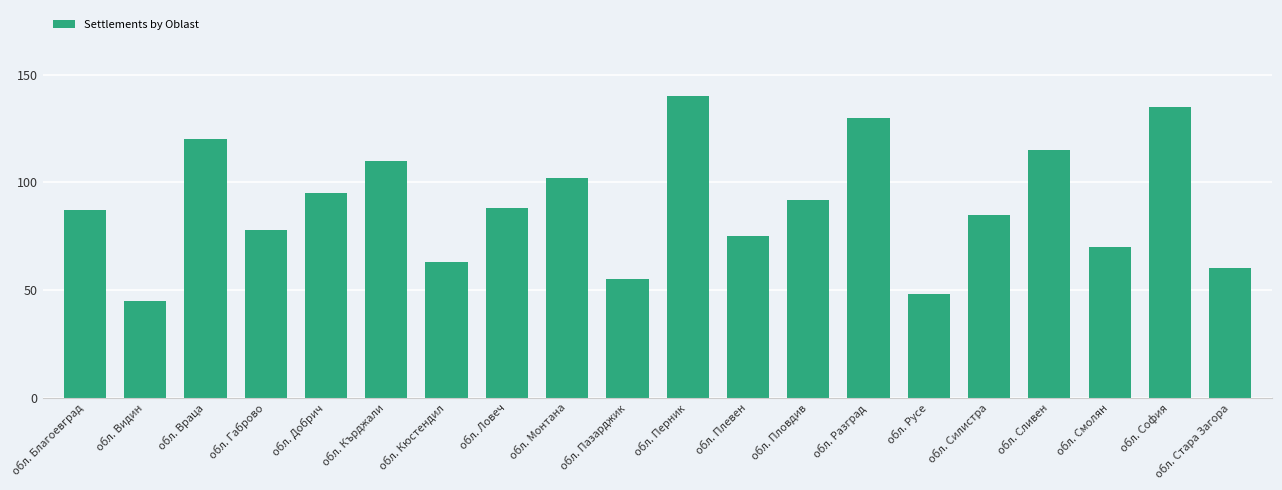

What position from the left is обл. Перник?

11